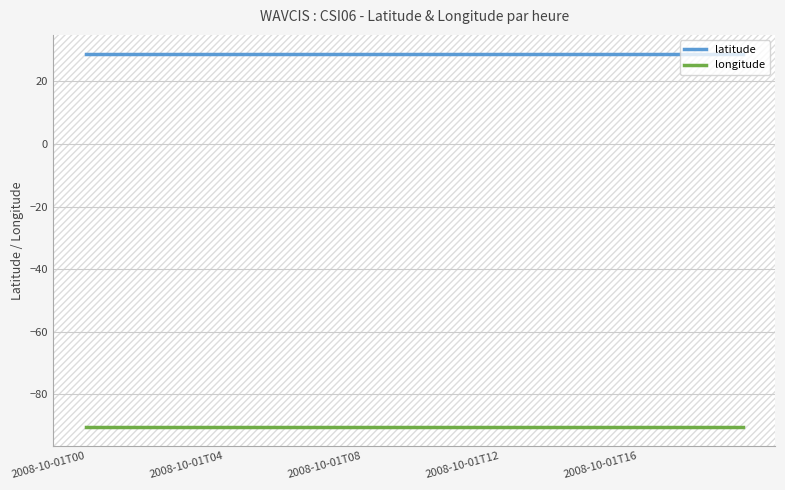

What is the maximum value shown in the chart?

28.9